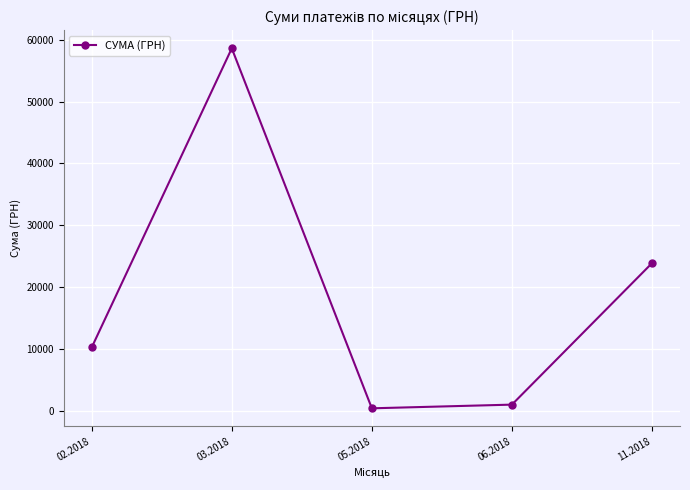

At which label does the data first exceed 10207?

02.2018